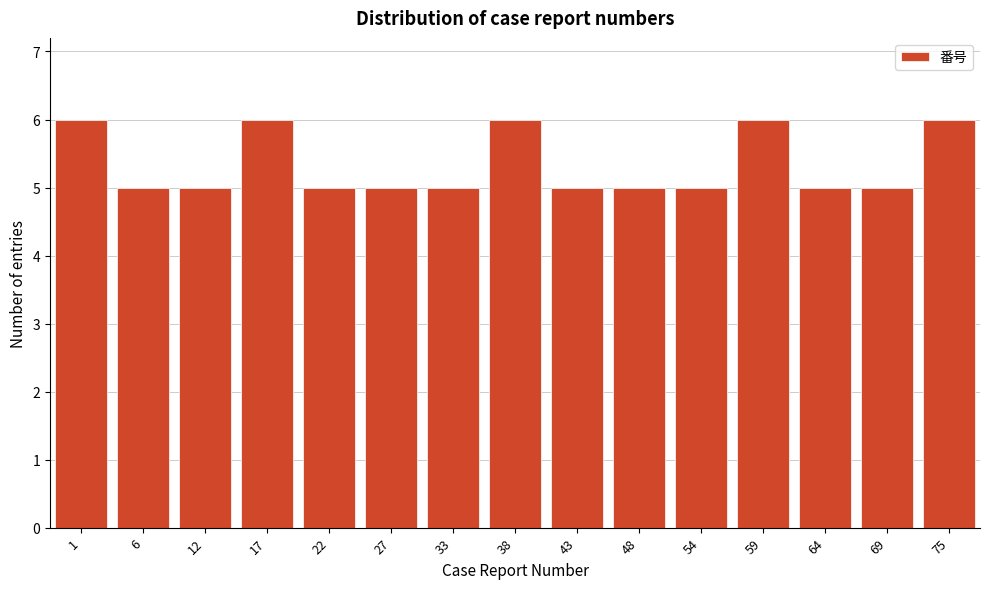

Reading left to right, extract all data points from this chart.

6	5	5	6	5	5	5	6	5	5	5	6	5	5	6